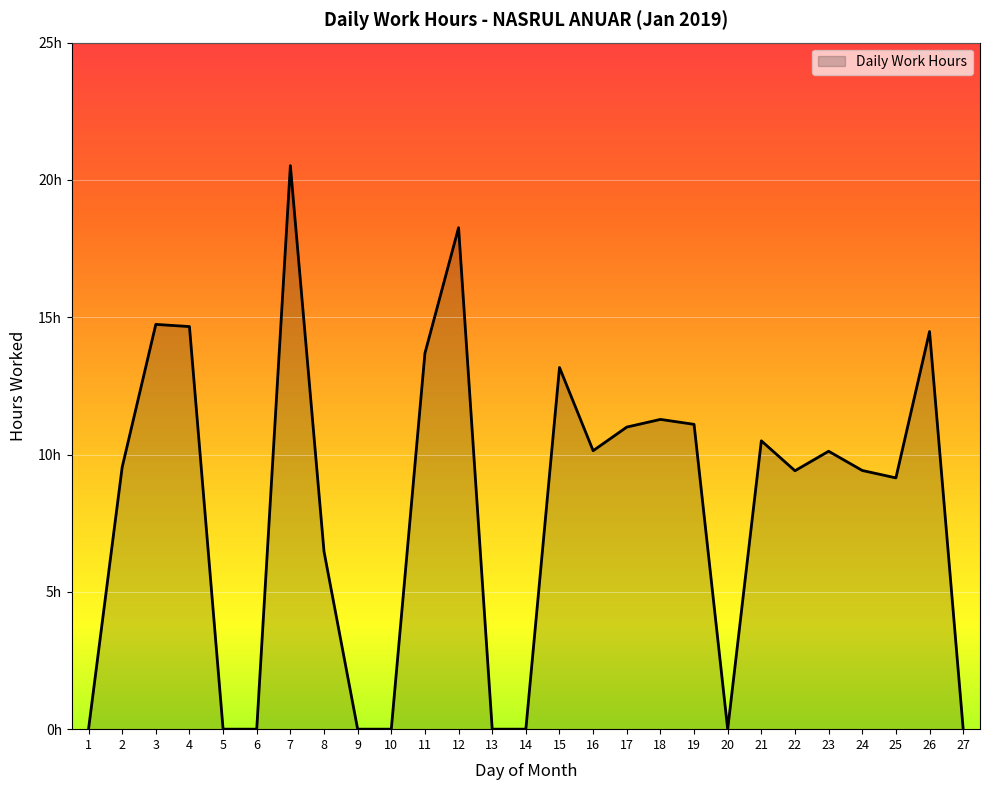

Is this an area chart (filled region under the line)?

Yes